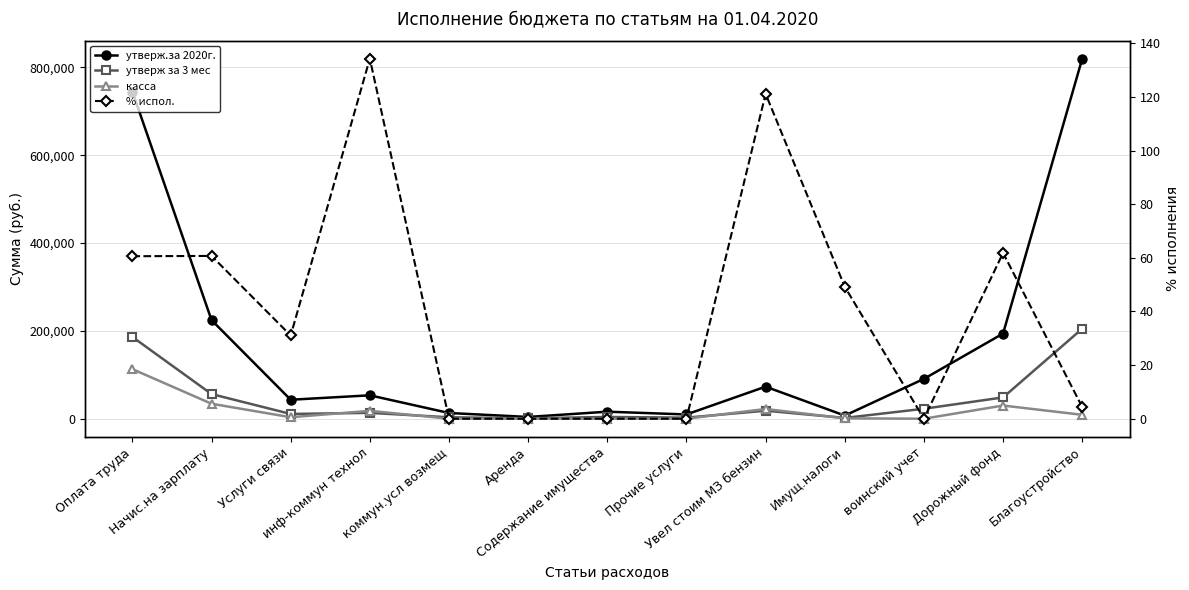

The касса series shows 0.0 at Содержание имущества. True or false?

True